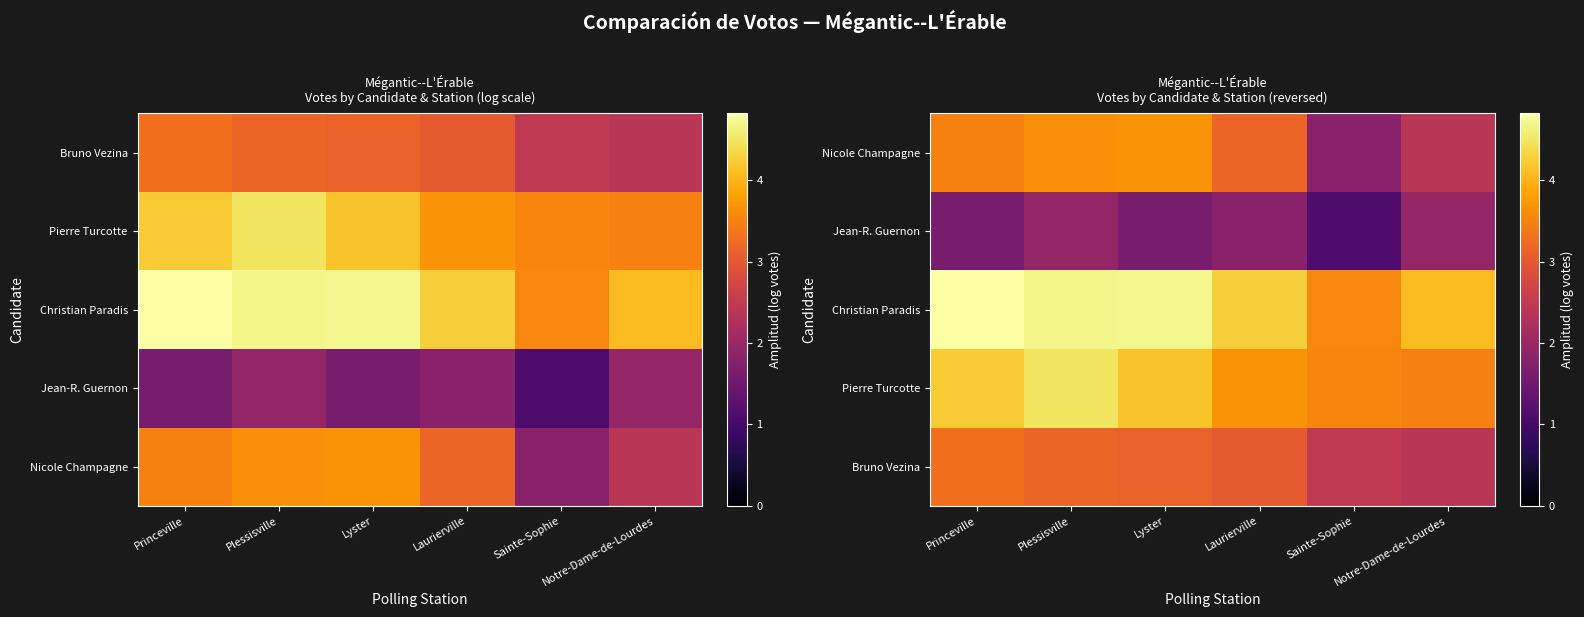

Is the value of Pierre Turcotte at Lyster greater than the value of Nicole Champagne at Lyster?

Yes